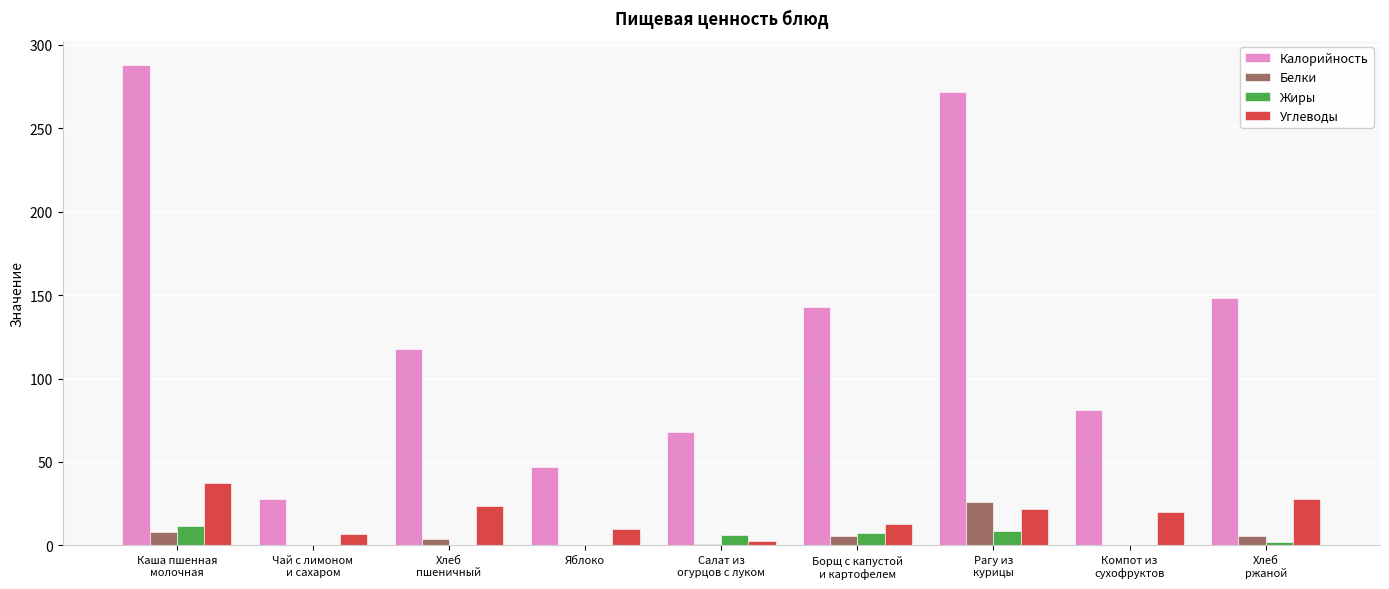

Is it true that Углеводы equals 2.6 at Салат из
огурцов с луком?

True